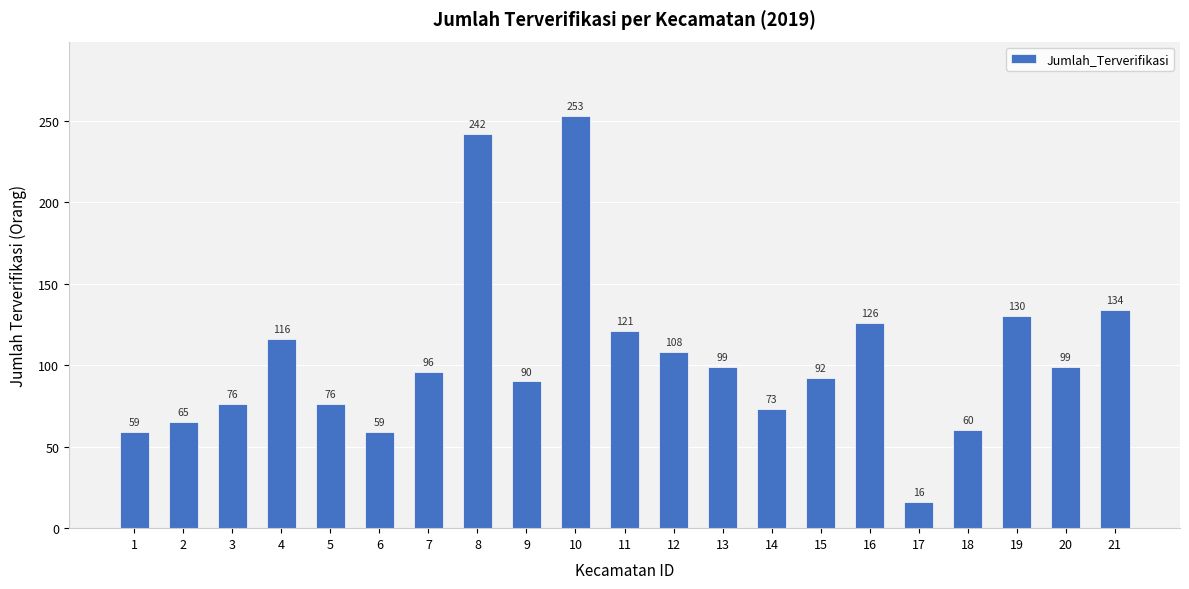

Which has a higher value, 11 or 14?

11